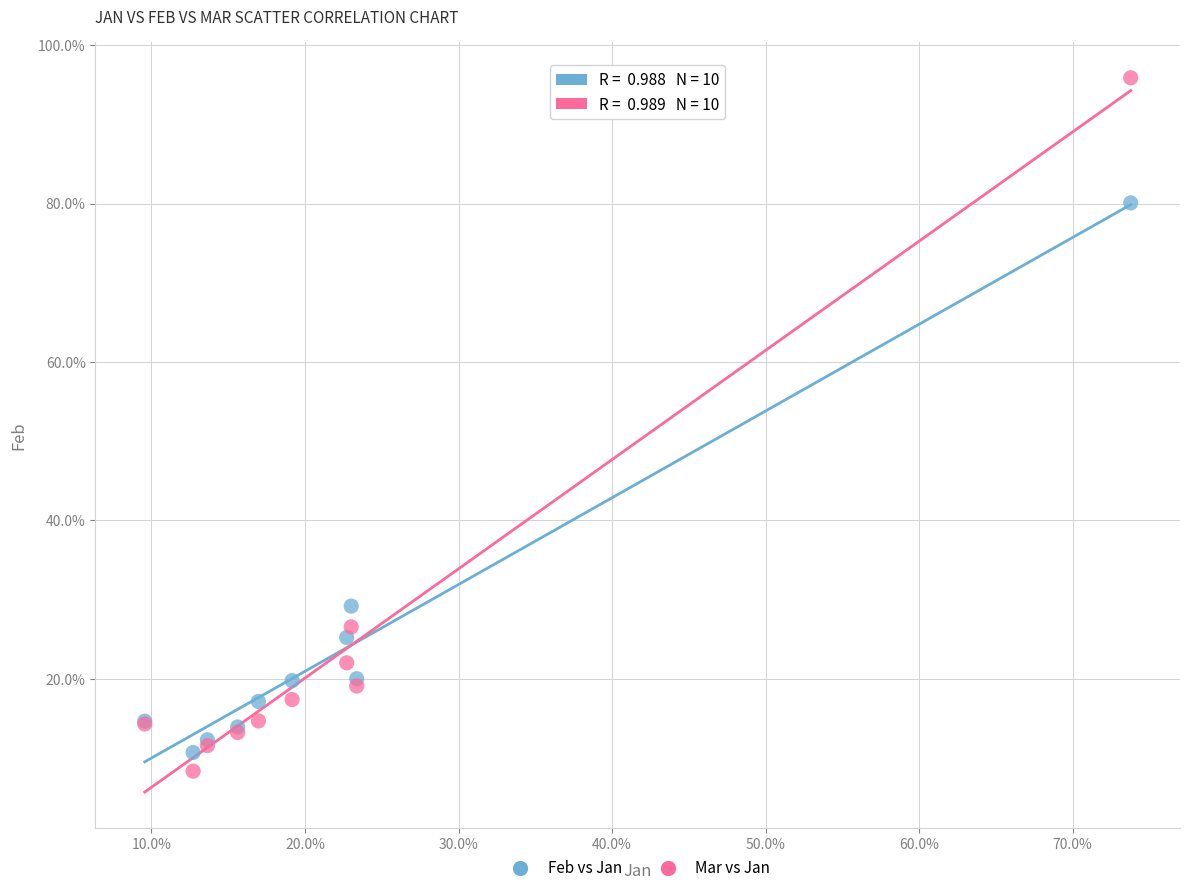

Which series contains the lowest Y value?

Mar vs Jan